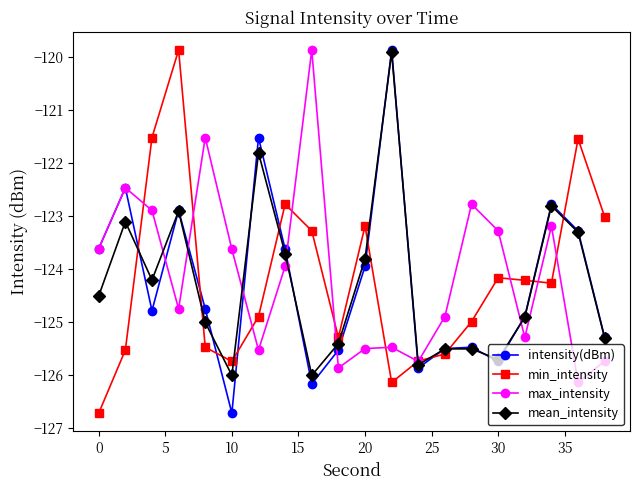

How many interior local peaks does the max_intensity series have?

6